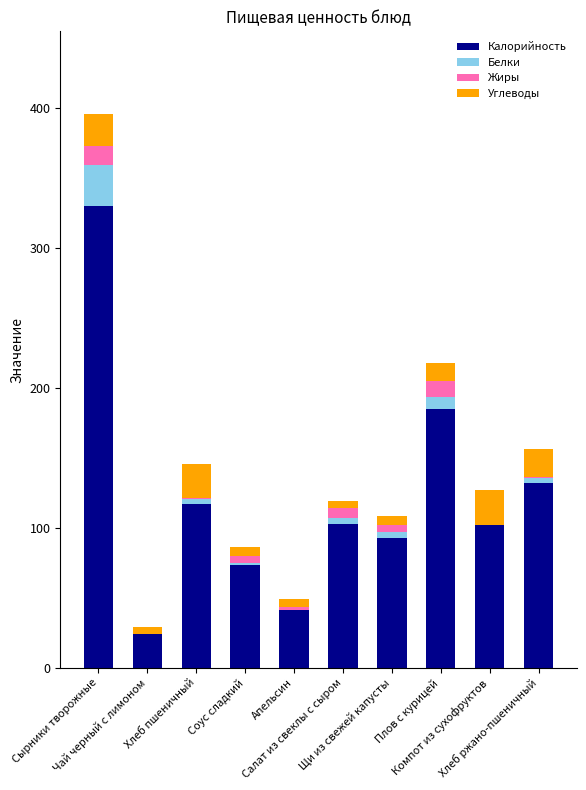

Are the bars grouped side by side (vs. stacked)?

No